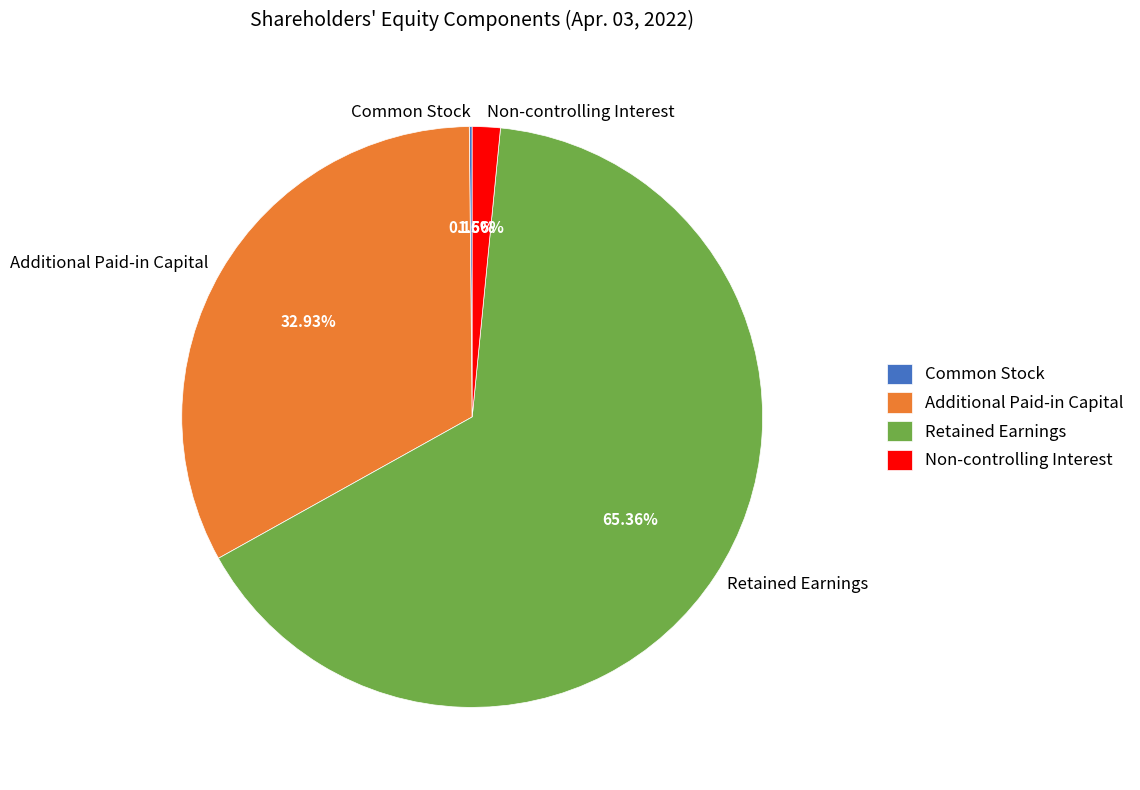

Which has a higher value, Non-controlling Interest or Retained Earnings?

Retained Earnings